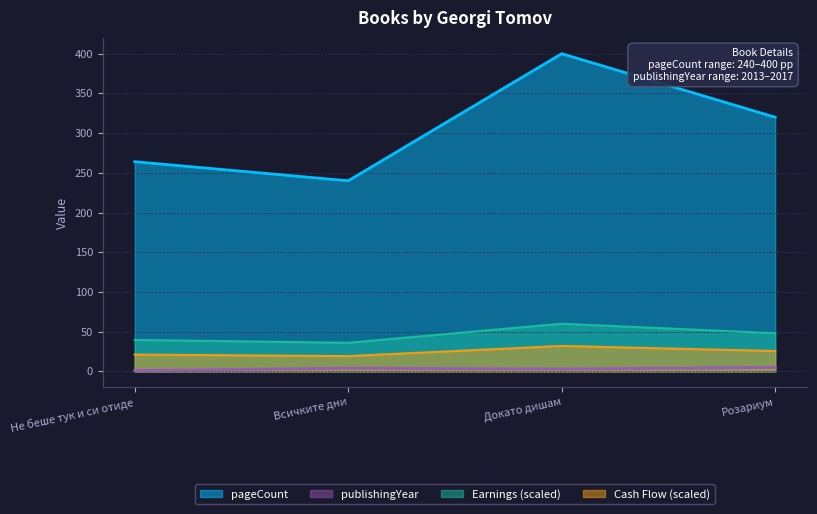

What are all the series names shown in the legend?

pageCount, publishingYear, Earnings (scaled), Cash Flow (scaled)